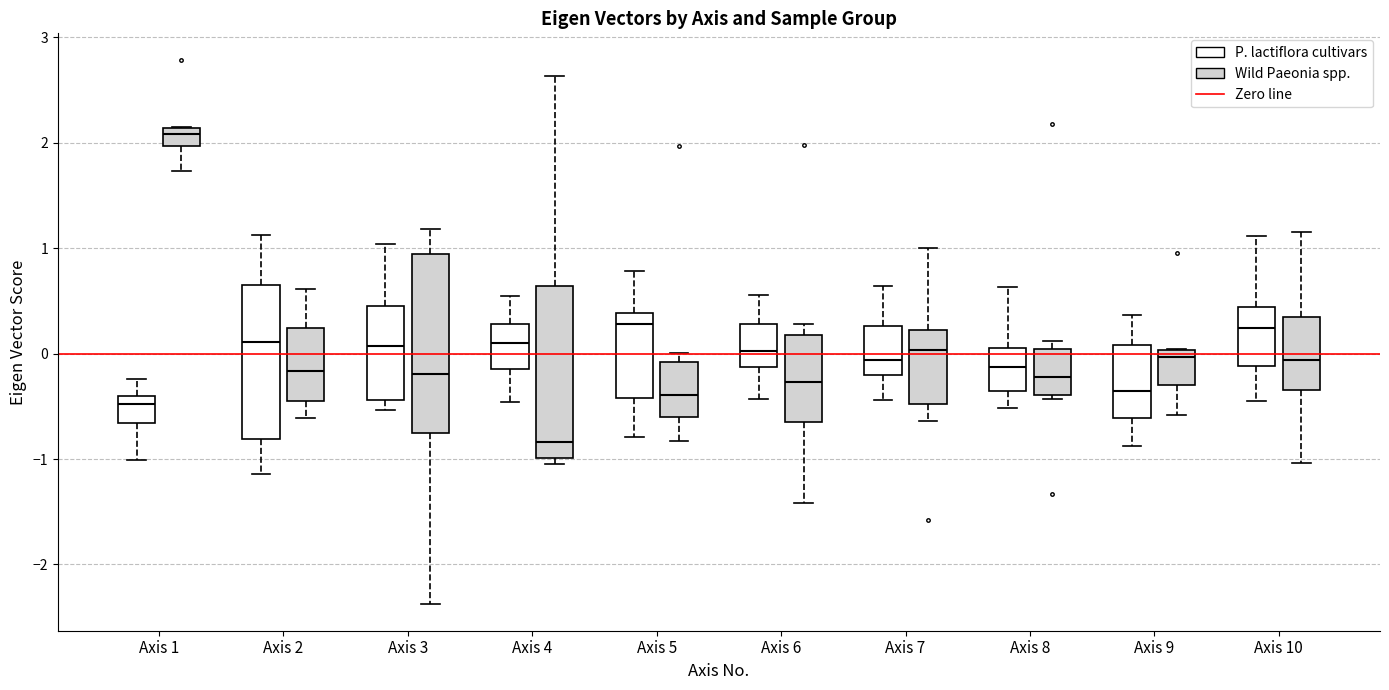

Reading left to right, transcribe this box plot: for each box, give where its median line is, the range the box spans, and where its two whiskers end, as read against the y-axis. The values are not printed on the chart, so give them approximately, as read against the axis.

Axis 1 (P. lactiflora cultivars): median -0.5, box -0.7 to -0.4, whiskers -1.0 to -0.2
Axis 1 (Wild Paeonia spp.): median 2.1 (inside the box), box 2.0 to 2.1, whiskers 1.7 to 2.1
Axis 2 (P. lactiflora cultivars): median 0.1, box -0.8 to 0.7, whiskers -1.1 to 1.1
Axis 2 (Wild Paeonia spp.): median -0.2, box -0.4 to 0.2, whiskers -0.6 to 0.6
Axis 3 (P. lactiflora cultivars): median 0.1, box -0.4 to 0.4, whiskers -0.5 to 1.0
Axis 3 (Wild Paeonia spp.): median -0.2, box -0.8 to 0.9, whiskers -2.4 to 1.2
Axis 4 (P. lactiflora cultivars): median 0.1, box -0.1 to 0.3, whiskers -0.5 to 0.5
Axis 4 (Wild Paeonia spp.): median -0.8, box -1.0 to 0.6, whiskers -1.0 (just below the box's lower edge) to 2.6
Axis 5 (P. lactiflora cultivars): median 0.3, box -0.4 to 0.4, whiskers -0.8 to 0.8
Axis 5 (Wild Paeonia spp.): median -0.4, box -0.6 to -0.1, whiskers -0.8 to 0.0
Axis 6 (P. lactiflora cultivars): median 0.0, box -0.1 to 0.3, whiskers -0.4 to 0.6
Axis 6 (Wild Paeonia spp.): median -0.3, box -0.7 to 0.2, whiskers -1.4 to 0.3
Axis 7 (P. lactiflora cultivars): median -0.1, box -0.2 to 0.3, whiskers -0.4 to 0.6
Axis 7 (Wild Paeonia spp.): median 0.0, box -0.5 to 0.2, whiskers -0.6 to 1.0
Axis 8 (P. lactiflora cultivars): median -0.1, box -0.4 to 0.1, whiskers -0.5 to 0.6
Axis 8 (Wild Paeonia spp.): median -0.2, box -0.4 to 0.0, whiskers -0.4 (just below the box's lower edge) to 0.1
Axis 9 (P. lactiflora cultivars): median -0.4, box -0.6 to 0.1, whiskers -0.9 to 0.4
Axis 9 (Wild Paeonia spp.): median 0.0 (just below the box's upper edge), box -0.3 to 0.0, whiskers -0.6 to 0.0
Axis 10 (P. lactiflora cultivars): median 0.2, box -0.1 to 0.4, whiskers -0.4 to 1.1
Axis 10 (Wild Paeonia spp.): median -0.1, box -0.4 to 0.3, whiskers -1.0 to 1.2